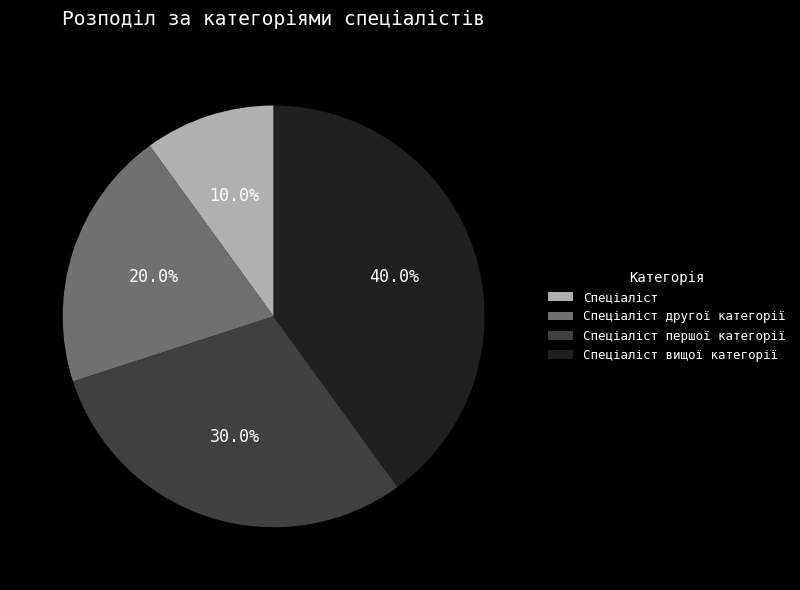

What percentage is the Спеціаліст slice, to the nearest percent?

10%